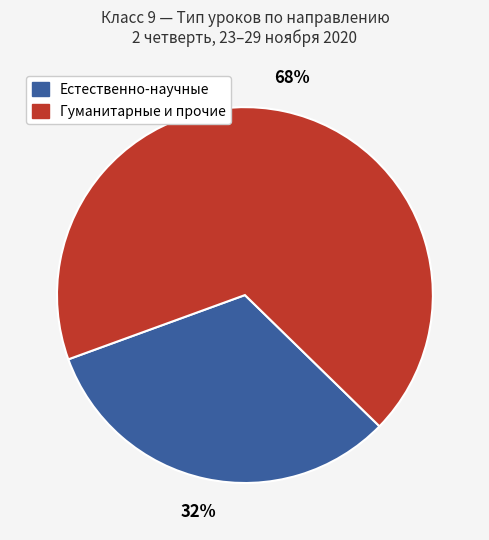

To the nearest percent, what is the average slice percentage?

50%